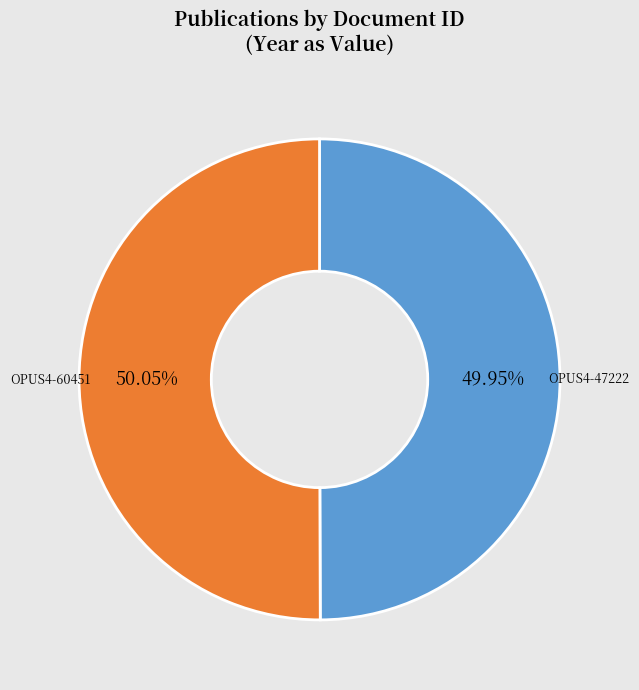

Is there any slice that represents more than half of the pie?

Yes